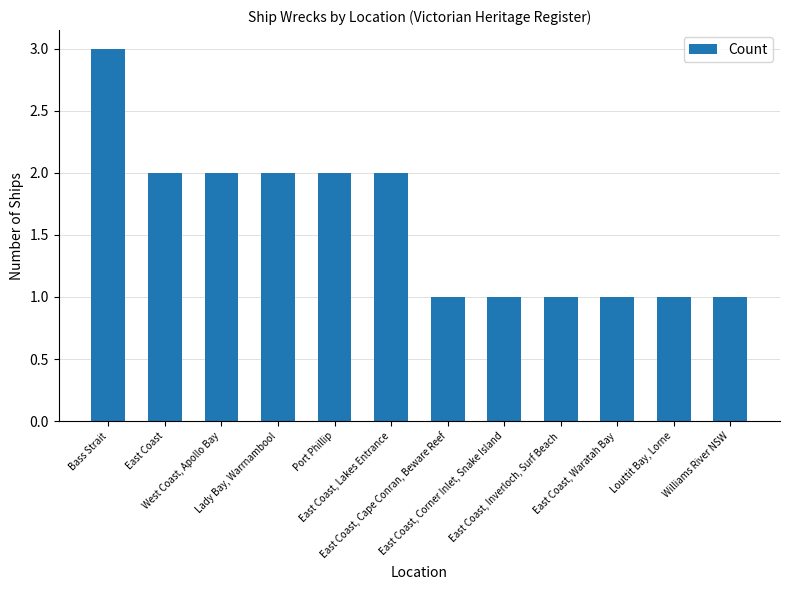

What is the value of the 7th bar from the left?

1